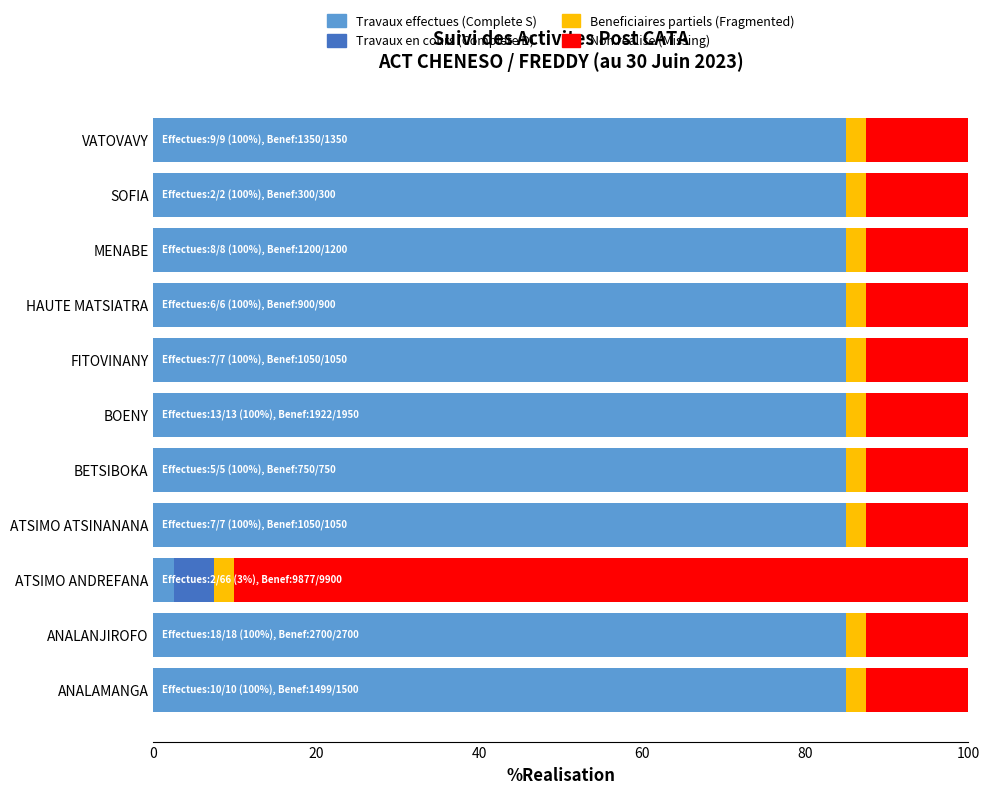

What is the maximum value for Travaux effectues (Complete S)?

85.0